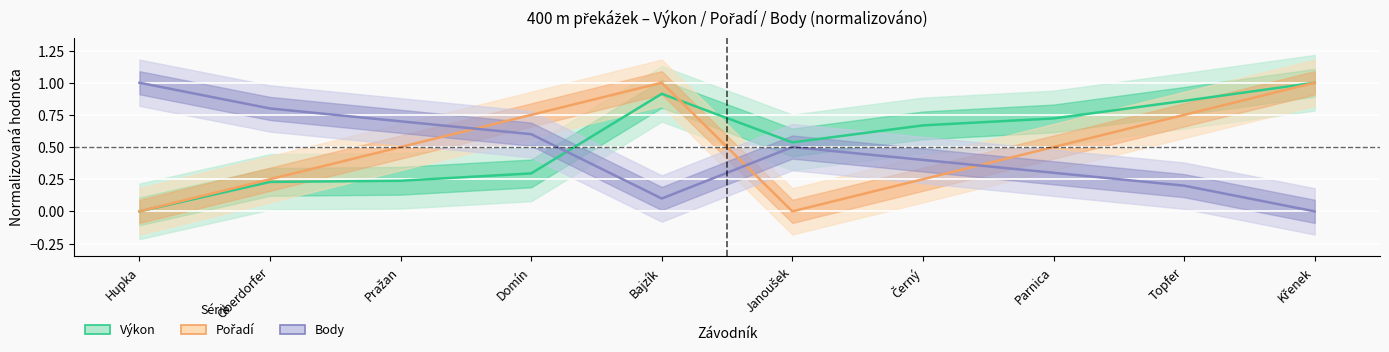

Which has a higher value, Černý or Parnica?

Parnica